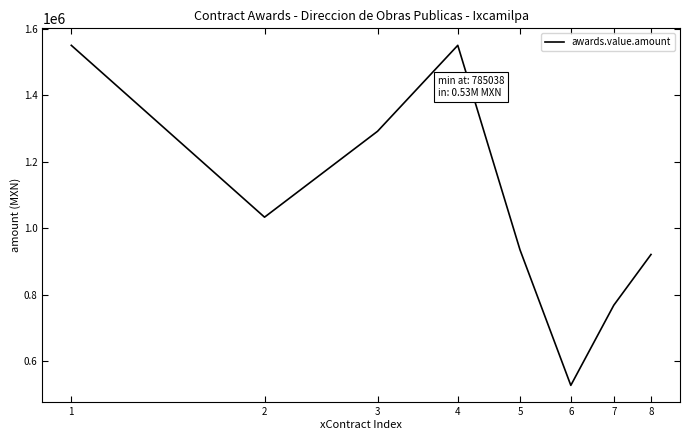

What is the maximum value shown in the chart?

1550172.4